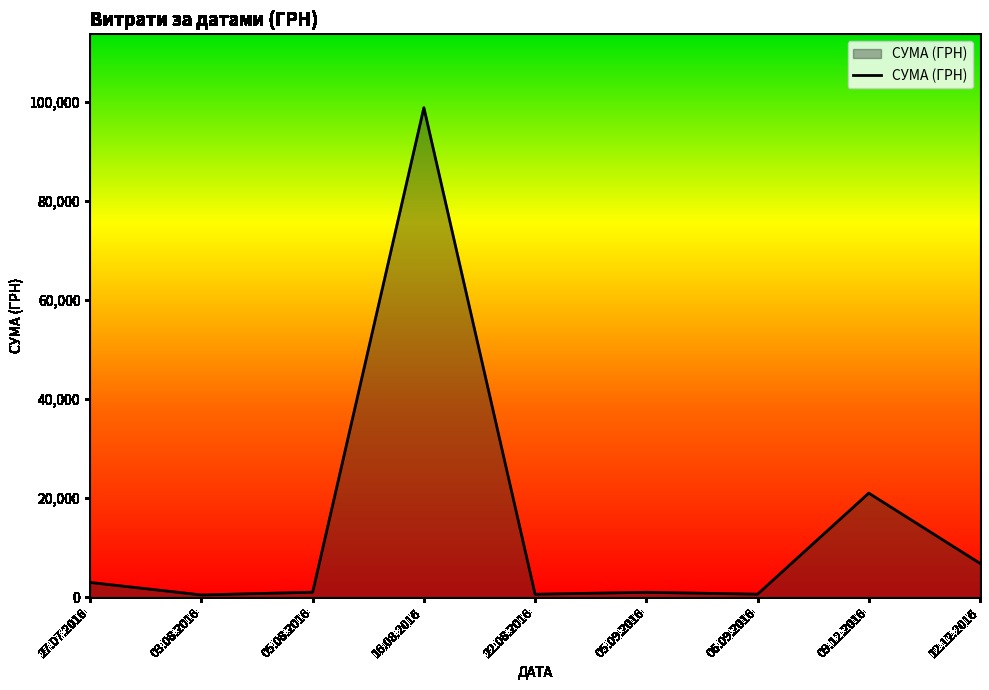

What is the smallest value displayed?

445.9